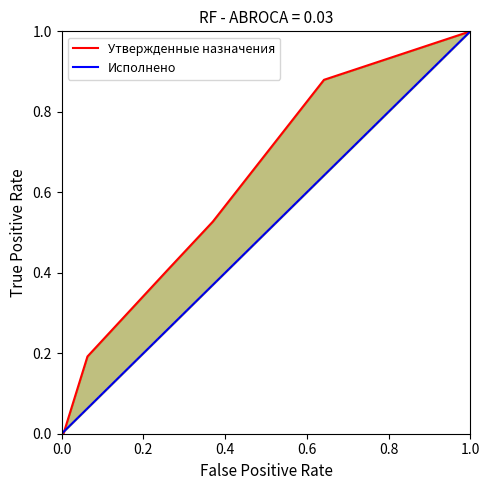

Rank the series at 0.6 from lowest to highest value.

Исполнено, Утвержденные назначения